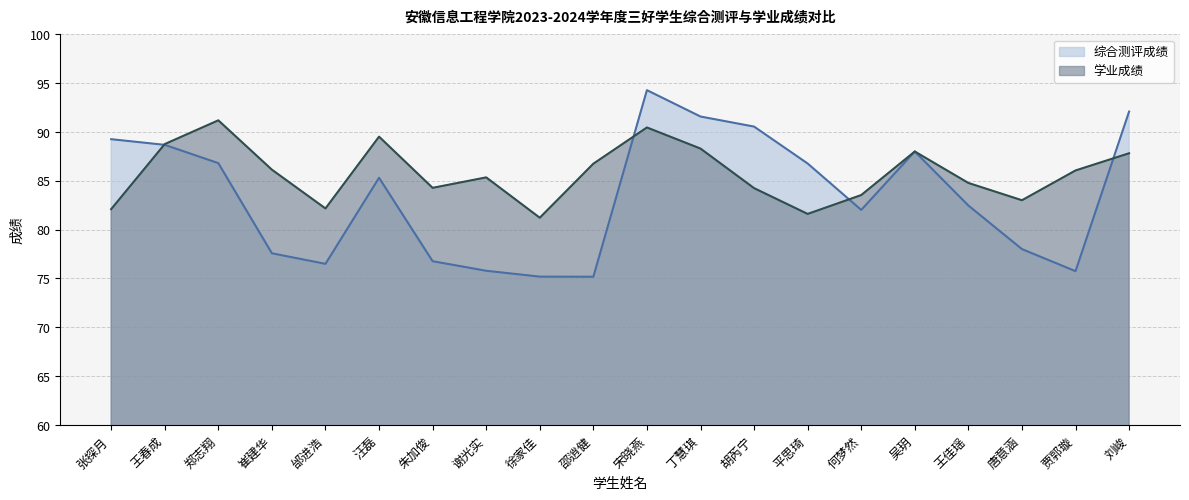

At which category does 学业成绩 reach its first local peak?

郑志翔